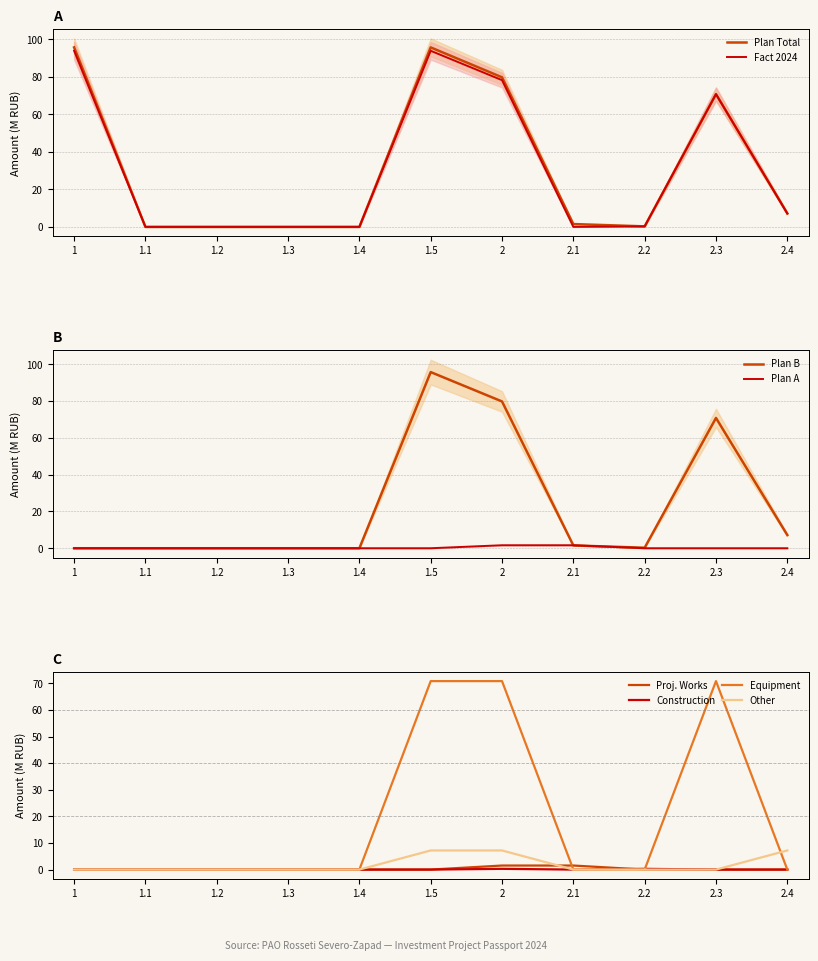

How many interior local peaks does the Plan Total series have?

2